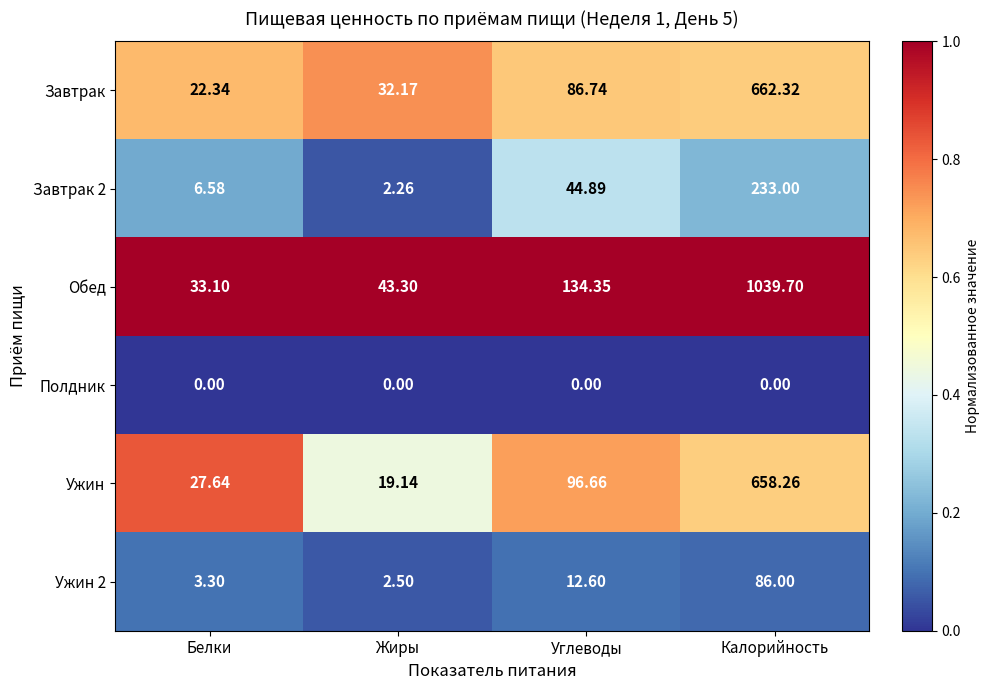

How many data points does each series have?

4